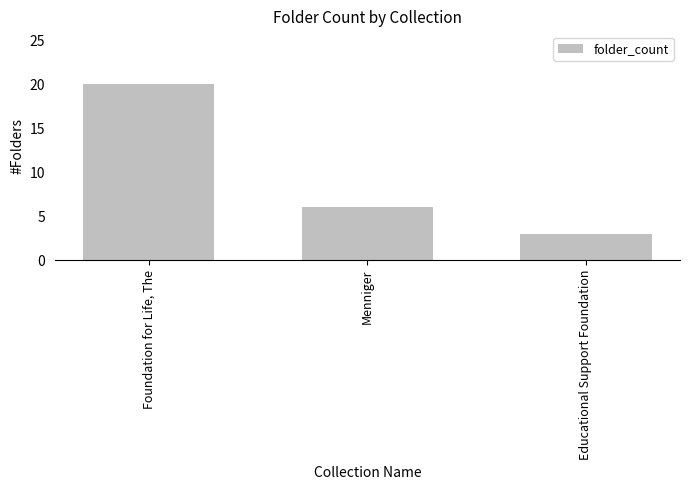

Between Foundation for Life, The and Menniger, which is larger?

Foundation for Life, The